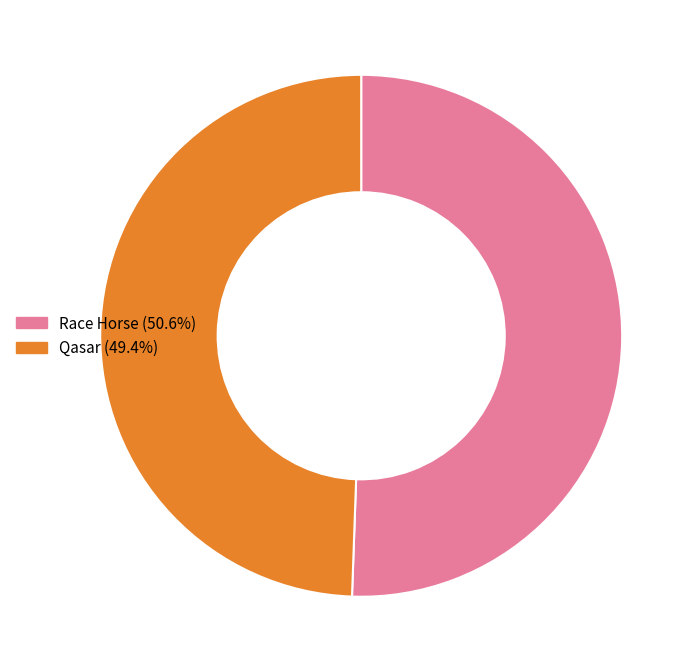

True or false: Race Horse accounts for 51% of the total.

True